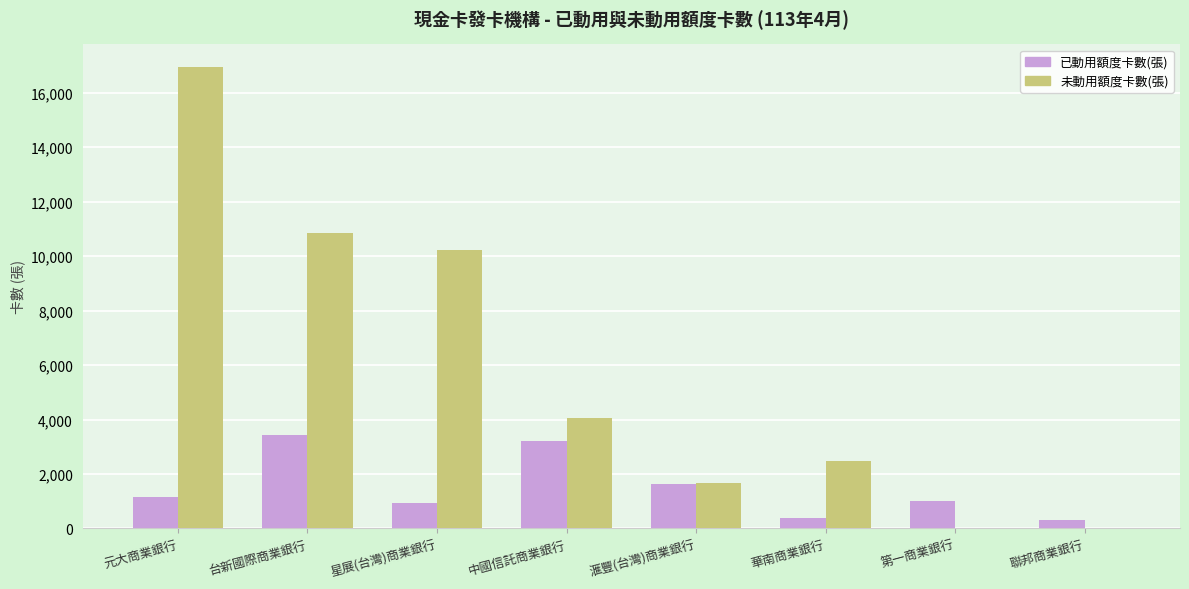

Does the chart contain stacked bars?

No